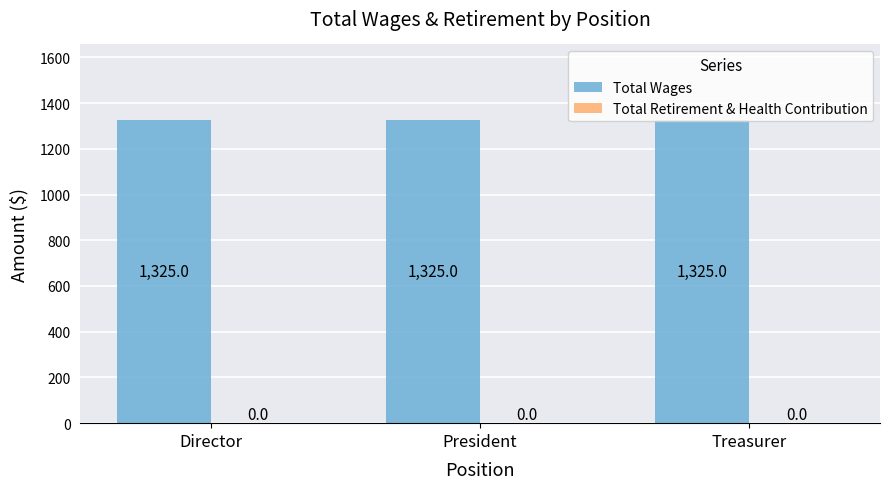

Reading right to left, transcribe all the data shown in this chart.

Total Wages: Treasurer=1325	President=1325	Director=1325
Total Retirement & Health Contribution: Treasurer=0	President=0	Director=0